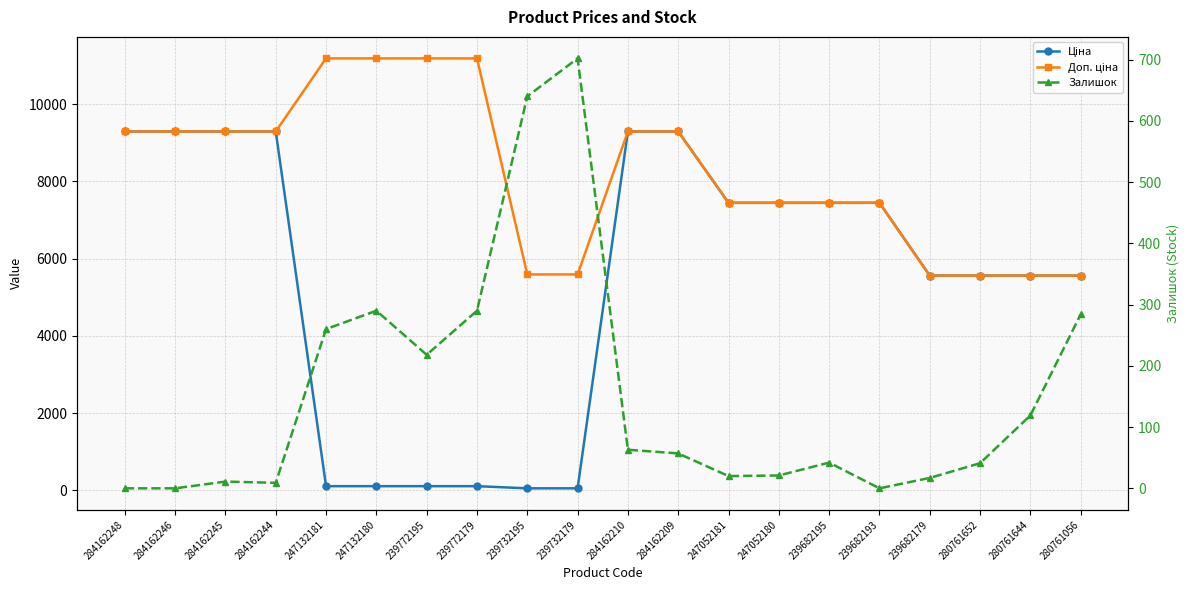

What is the sum of the Доп. ціна values at 284162246 and 239682195?

16735.1